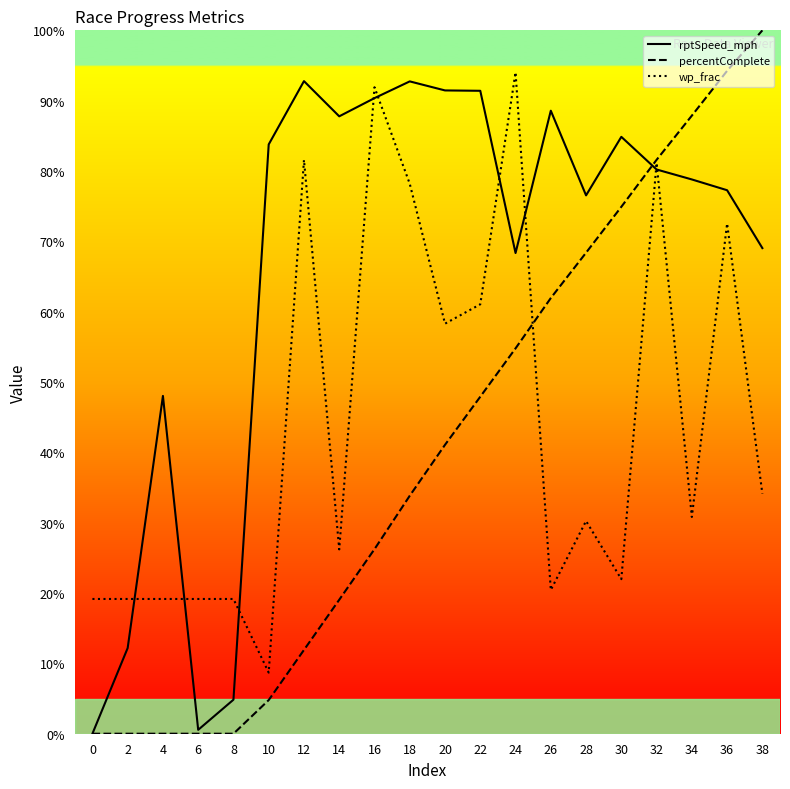

What is the value of the rptSpeed_mph point at the 10th from the left?

92.7